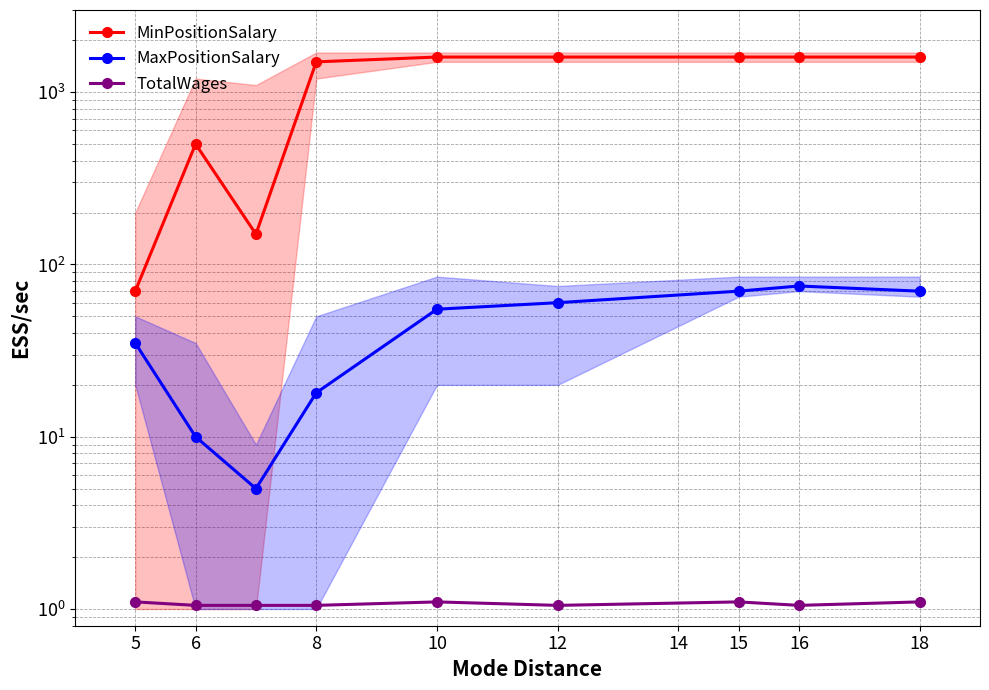

At which label is MaxPositionSalary closest to 40?

5